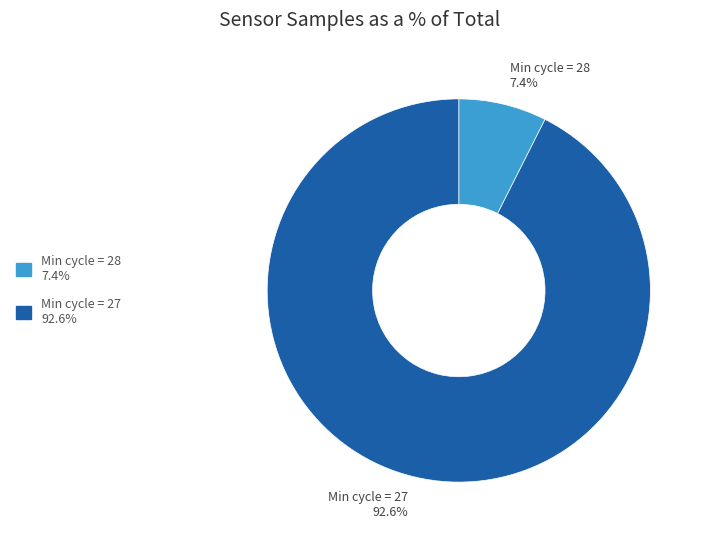

Rank the categories by value from highest to lowest.

Min cycle = 27, Min cycle = 28